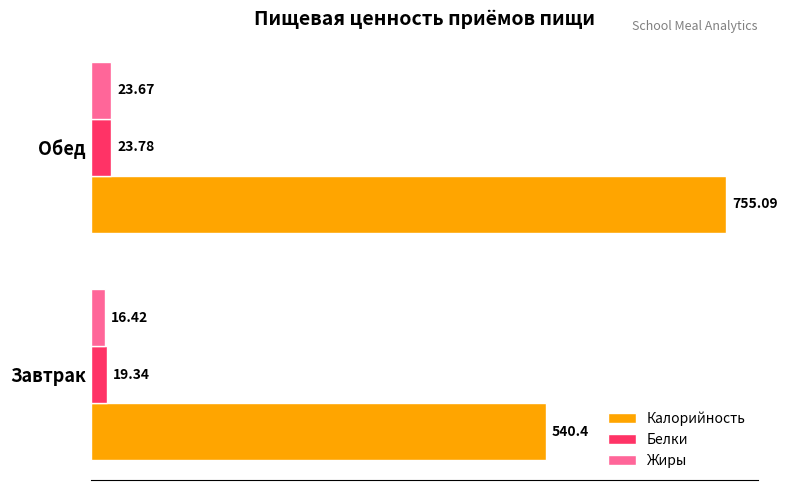

Rank the categories by Калорийность value from lowest to highest.

Завтрак, Обед